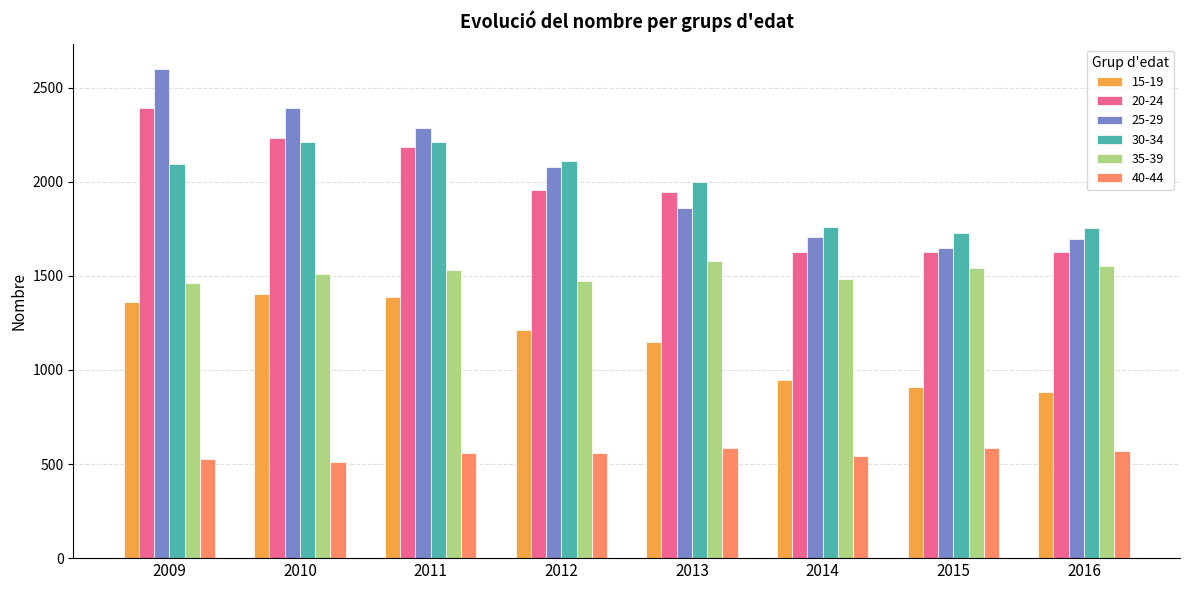

How many bars are there in each group?

6